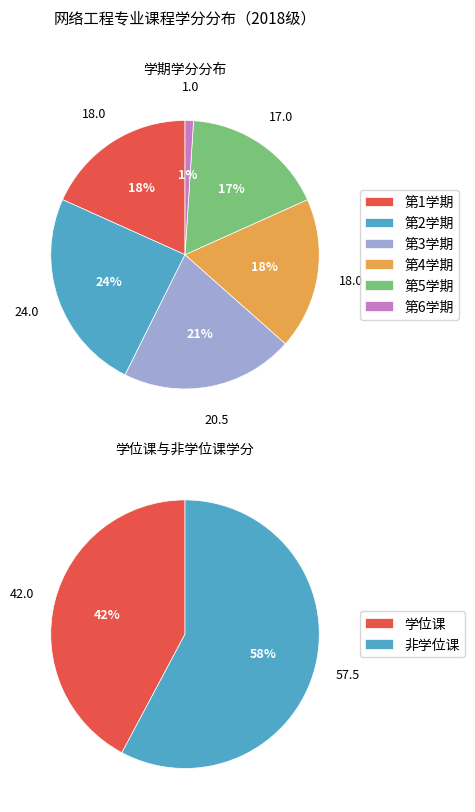

Does 16 account for over 50% of the chart?

No